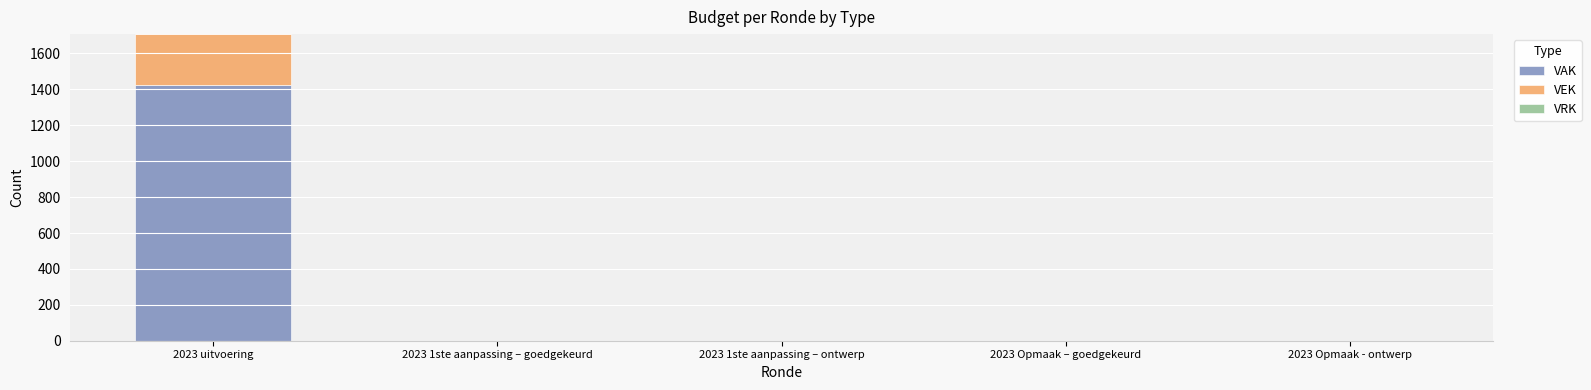

The value of VAK at 2023 Opmaak – goedgekeurd is 0. True or false?

True